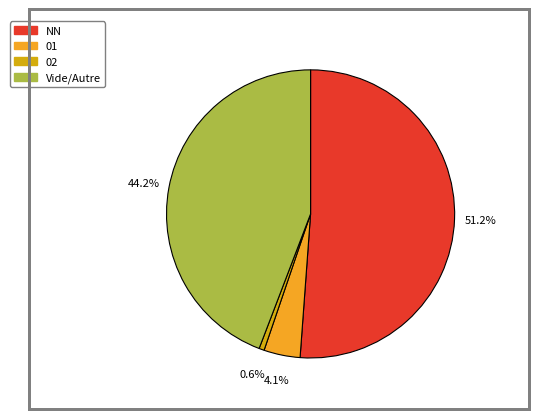

Does any single category account for the majority?

Yes